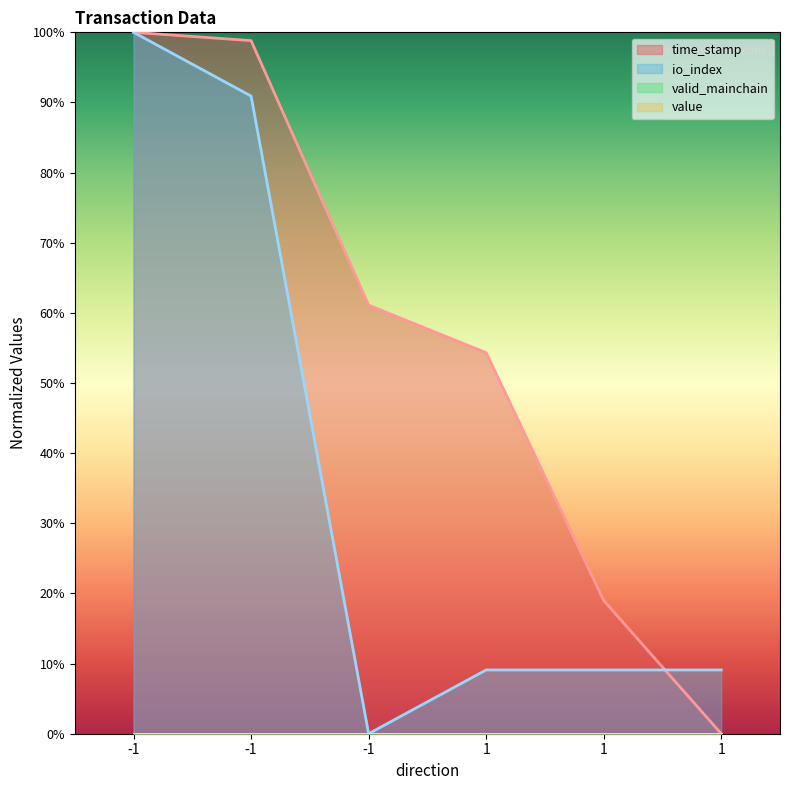

How many lines are shown in the chart?

2